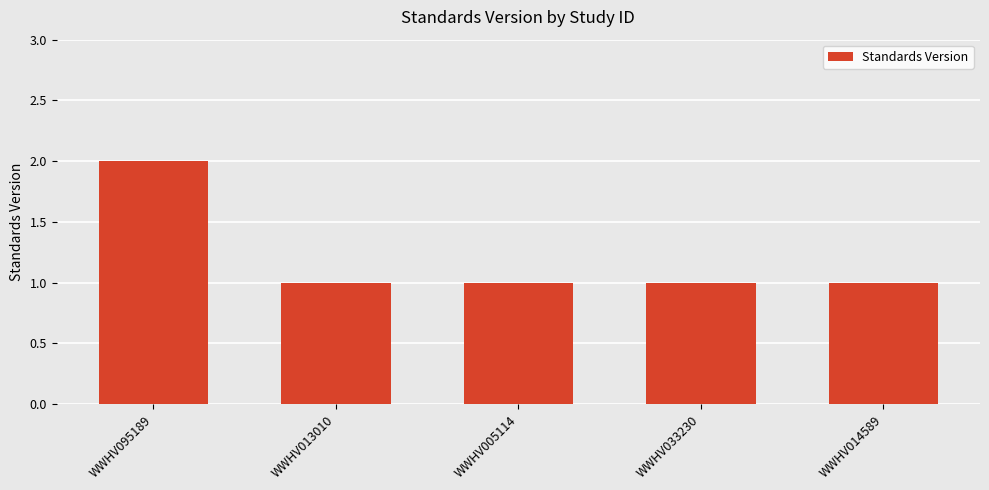

Approximately how many times larger is the value at WWHV005114 compared to WWHV013010?

1.0